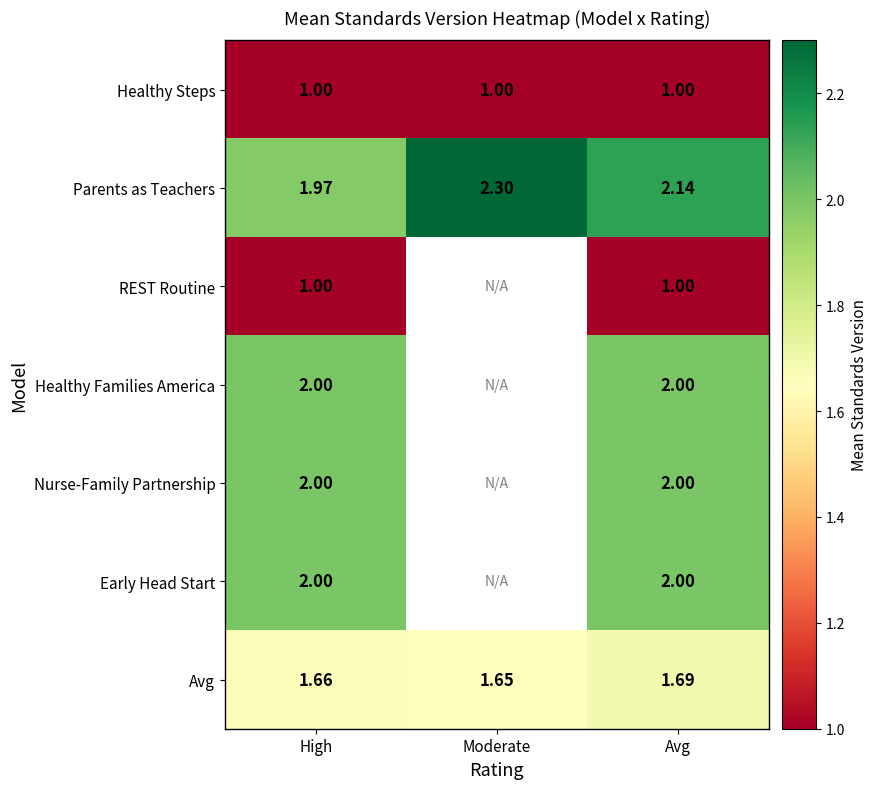

At which label does Parents as Teachers reach its minimum?

High